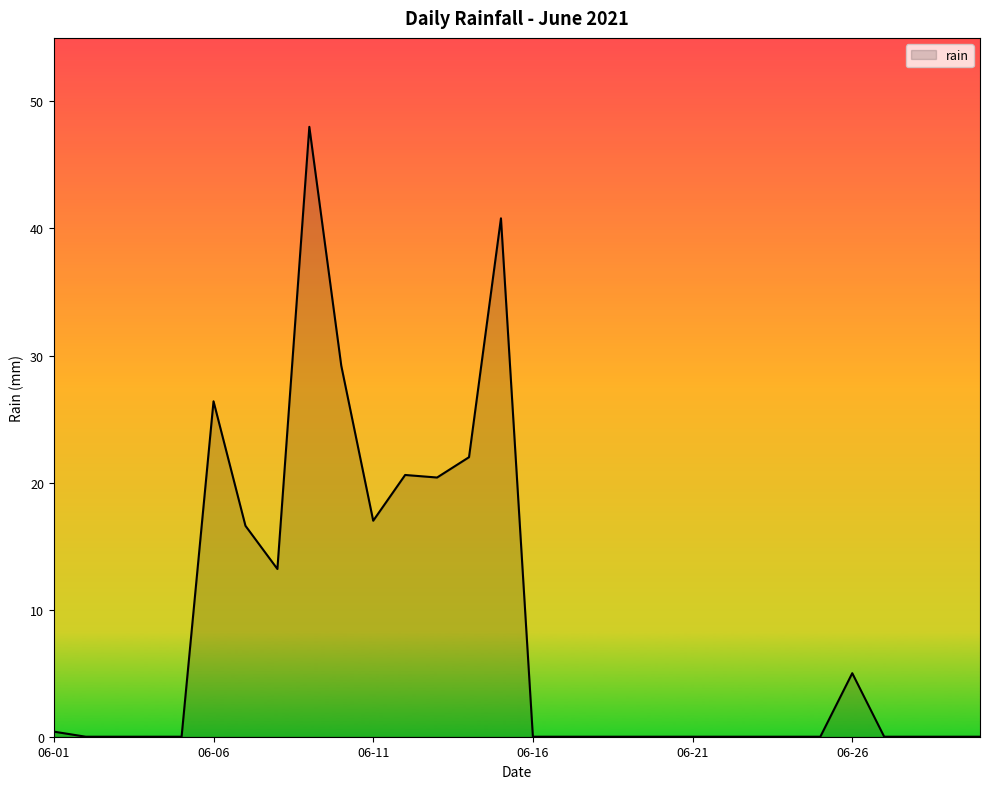

How many lines are shown in the chart?

1